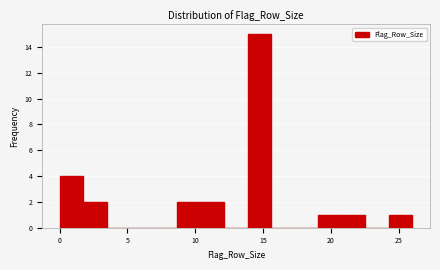

Read against the x-axis, roughly where is the centre of the tallest bar?

14.5